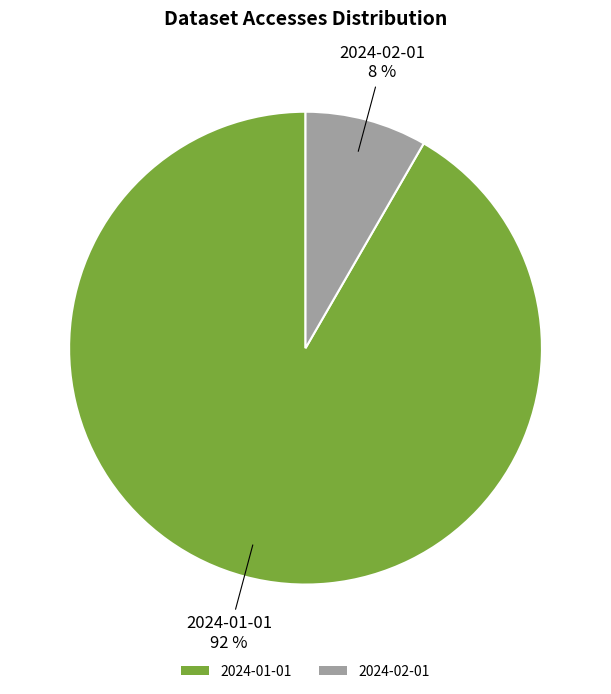

What percentage is the 2024-01-01 slice, to the nearest percent?

92%